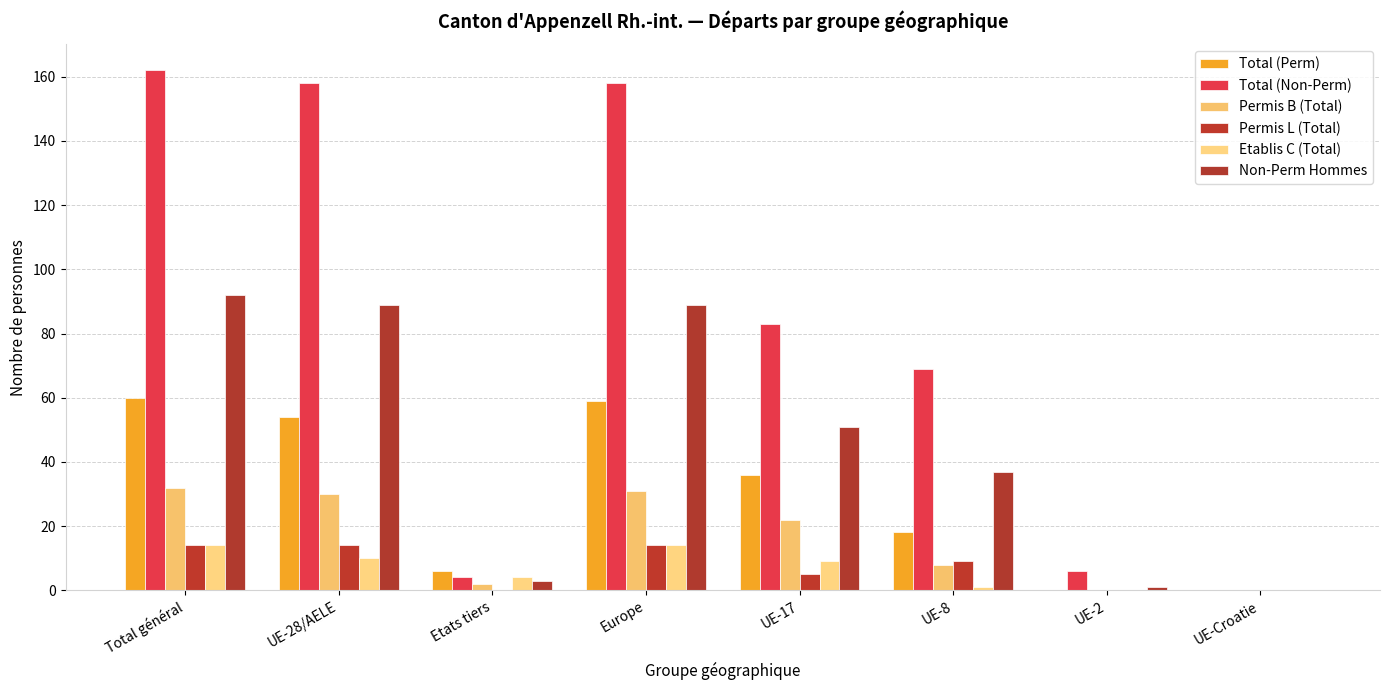

How many groups of bars are there?

8